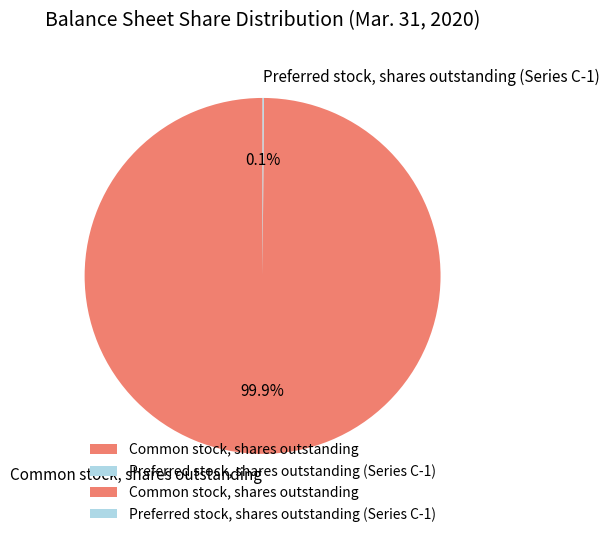

Which category accounts for the majority?

Common stock, shares outstanding